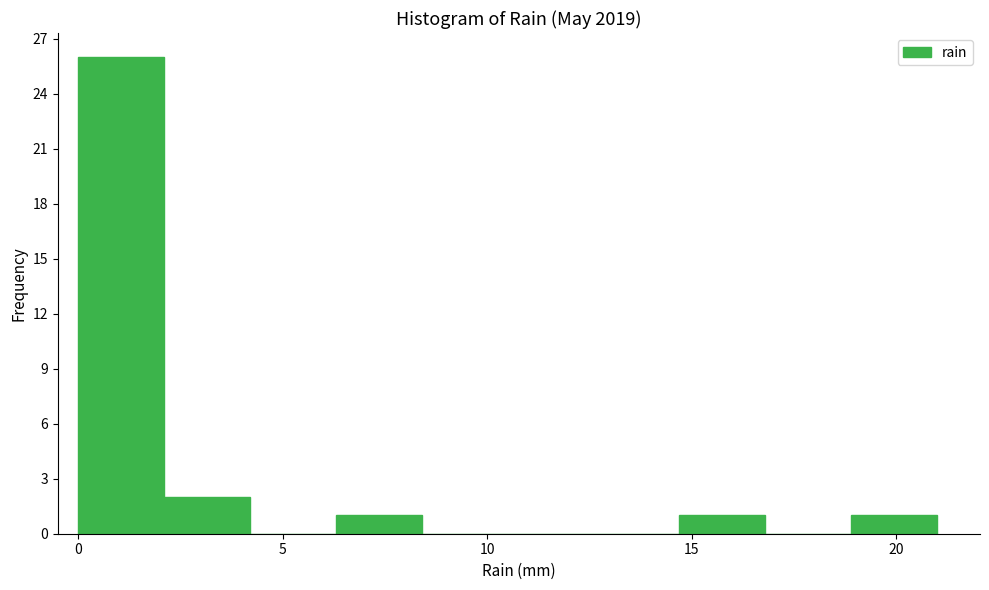

Reading left to right, list every bar in this chart as the range it spans on the x-axis followed by its height. Neither the bar edges nor the heights are printed on the chart, so give them approximately, as read against the axes.

0.0 to 2.1: 26
2.1 to 4.2: 2
4.2 to 6.3: 0
6.3 to 8.4: 1
8.4 to 10.5: 0
10.5 to 12.6: 0
12.6 to 14.7: 0
14.7 to 16.8: 1
16.8 to 18.9: 0
18.9 to 21.0: 1